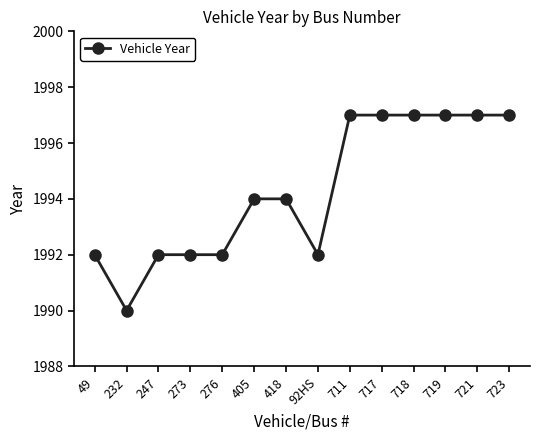

What is the approximate value at 405?

1994